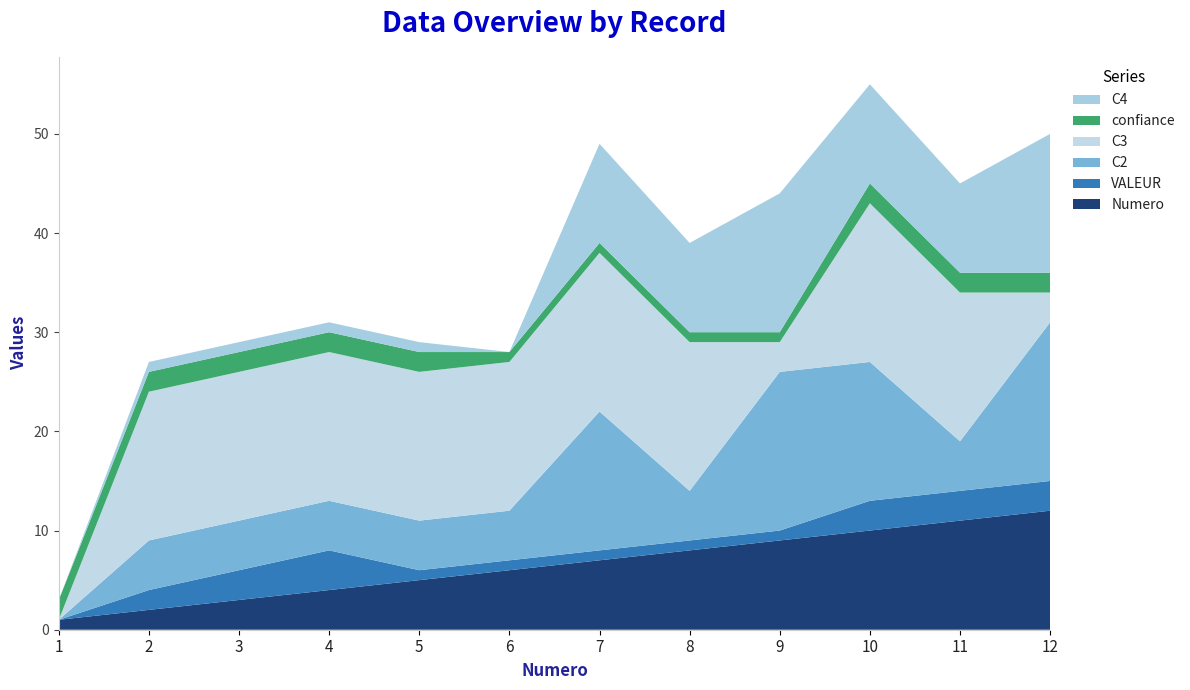

Reading left to right, extract all data points from this chart.

Numero: 1=1	2=2	3=3	4=4	5=5	6=6	7=7	8=8	9=9	10=10	11=11	12=12
VALEUR: 1=0	2=2	3=3	4=4	5=1	6=1	7=1	8=1	9=1	10=3	11=3	12=3
C2: 1=0	2=5	3=5	4=5	5=5	6=5	7=14	8=5	9=16	10=14	11=5	12=16
C3: 1=0	2=15	3=15	4=15	5=15	6=15	7=16	8=15	9=3	10=16	11=15	12=3
confiance: 1=2	2=2	3=2	4=2	5=2	6=1	7=1	8=1	9=1	10=2	11=2	12=2
C4: 1=0	2=1	3=1	4=1	5=1	6=0	7=10	8=9	9=14	10=10	11=9	12=14